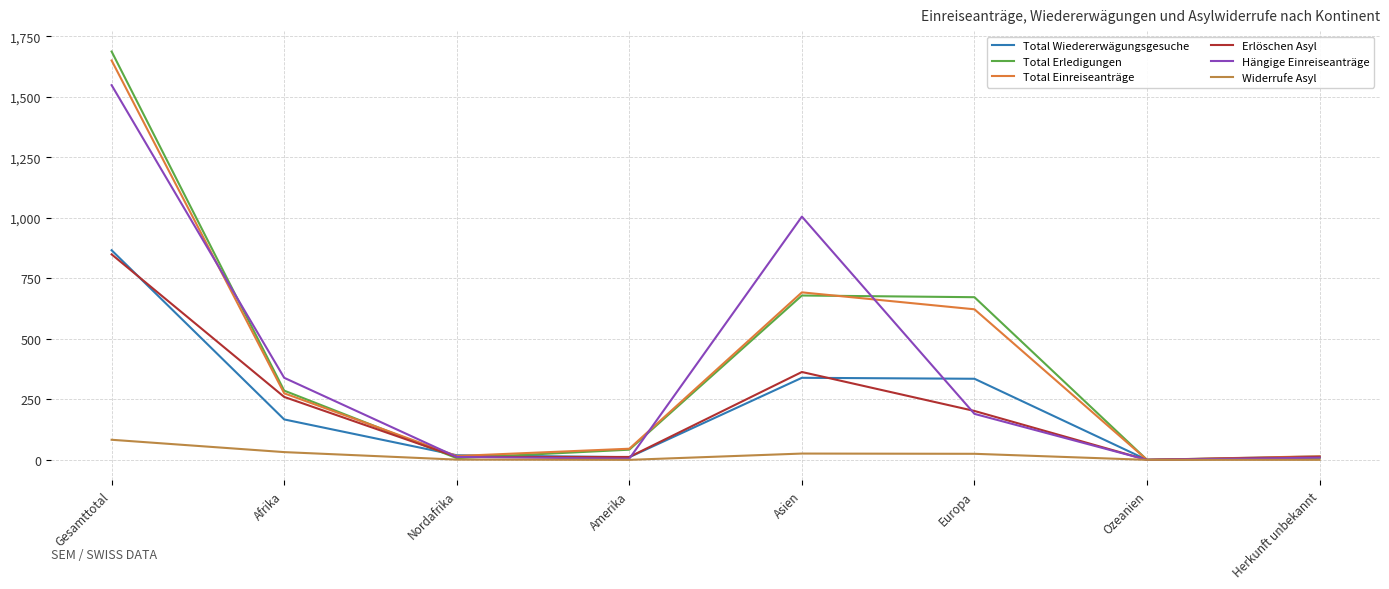

Is the value of Total Erledigungen at Europa greater than the value of Total Einreiseanträge at Nordafrika?

Yes